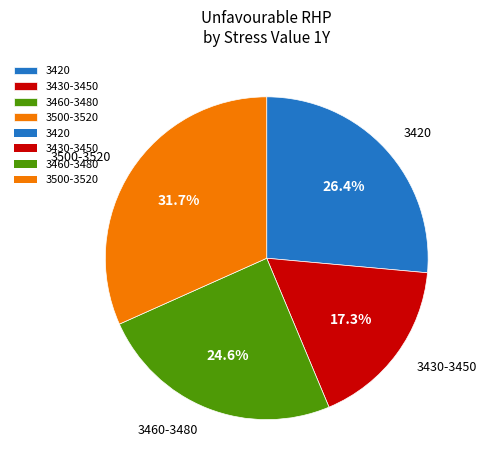

What portion of the pie excludes 3420?

73.6%